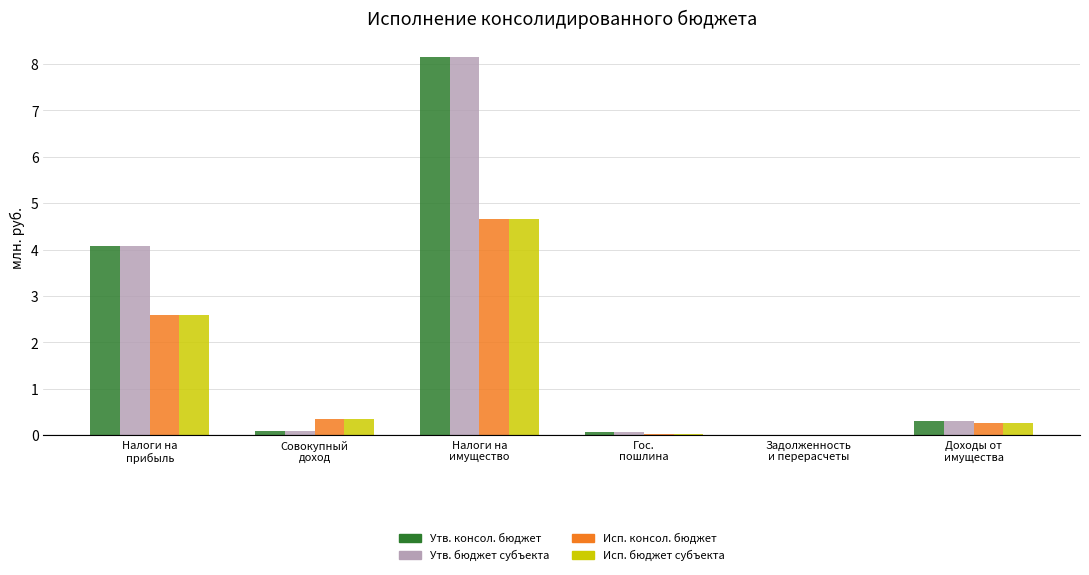

What is the sum of all Исп. консол. бюджет values?

7.9